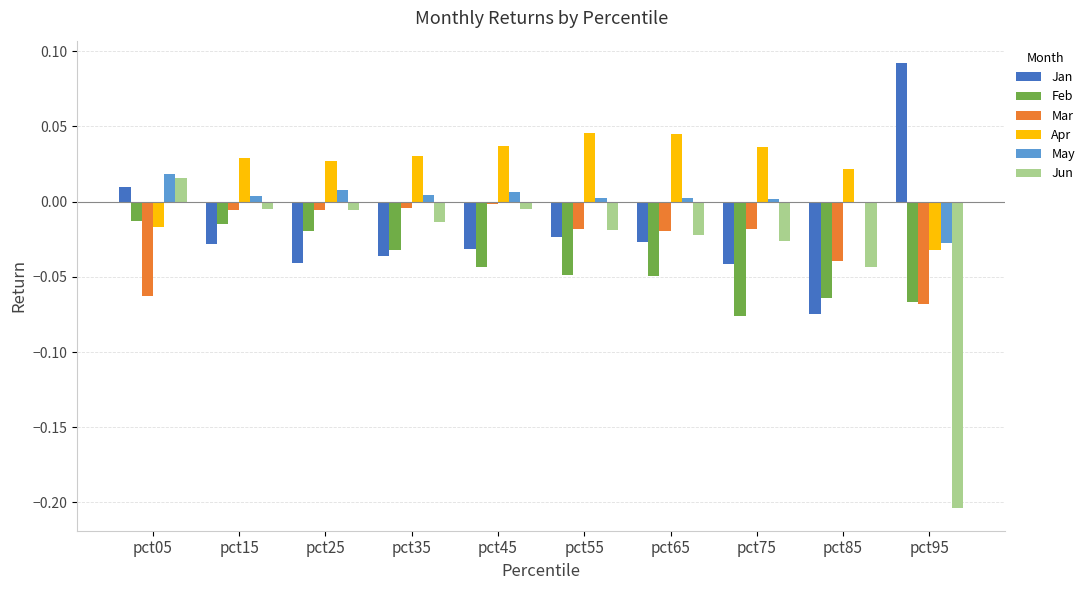

How many data points in Jun are above 0?

1